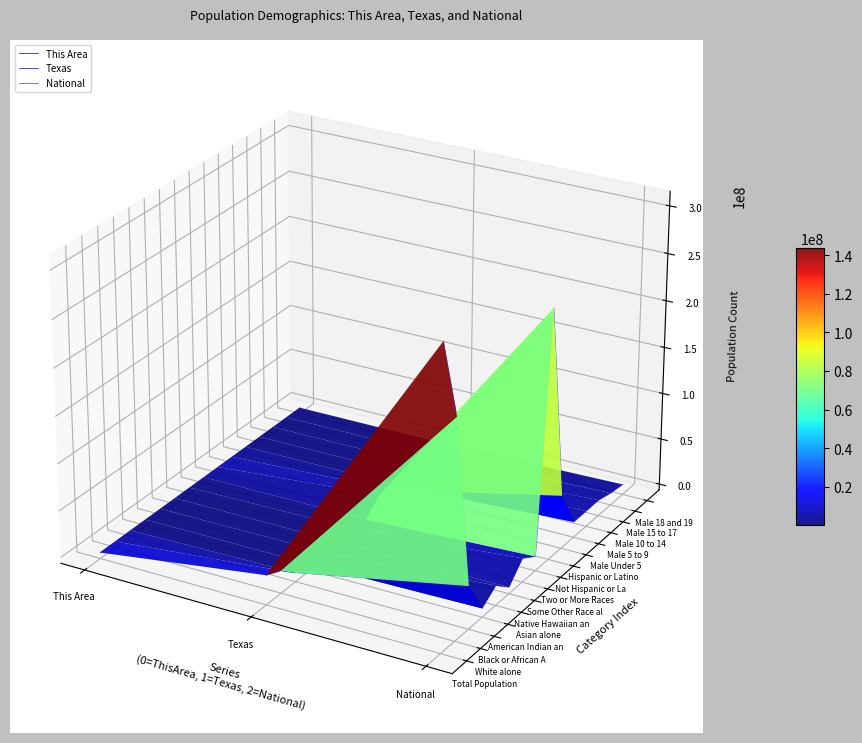

How many lines are shown in the chart?

3